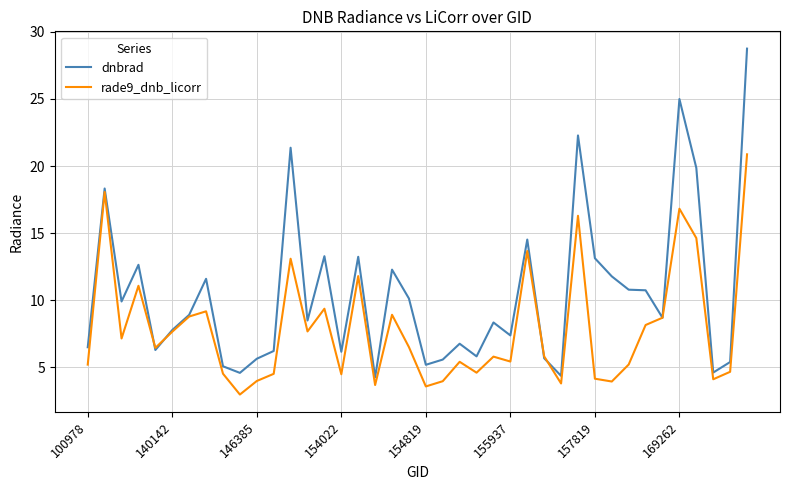

What is the maximum value shown in the chart?

28.8